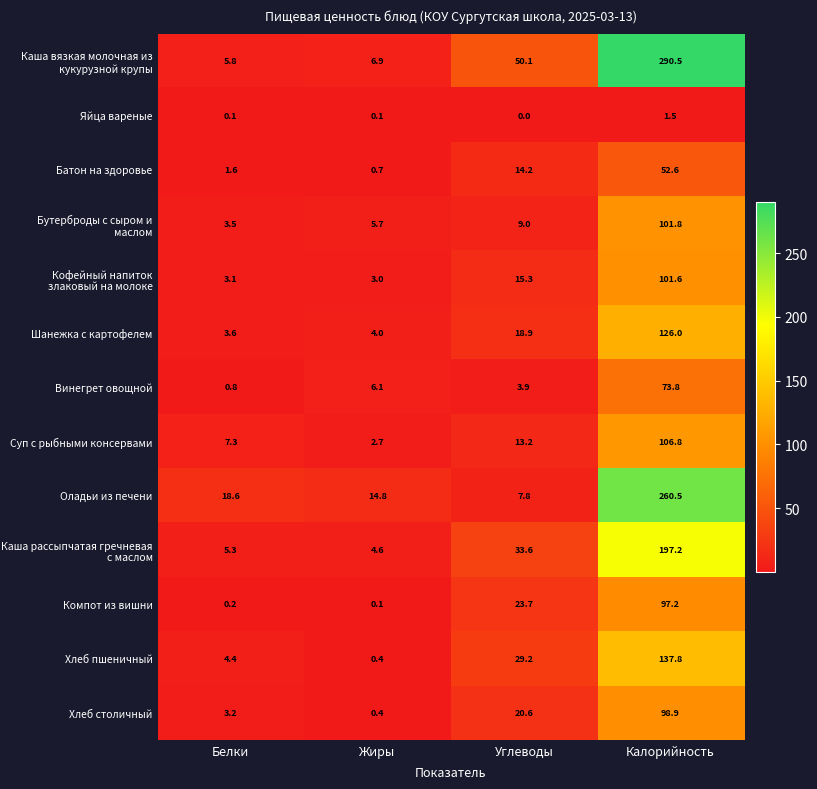

True or false: Яйца вареные has a value of 0.0 at Углеводы.

True